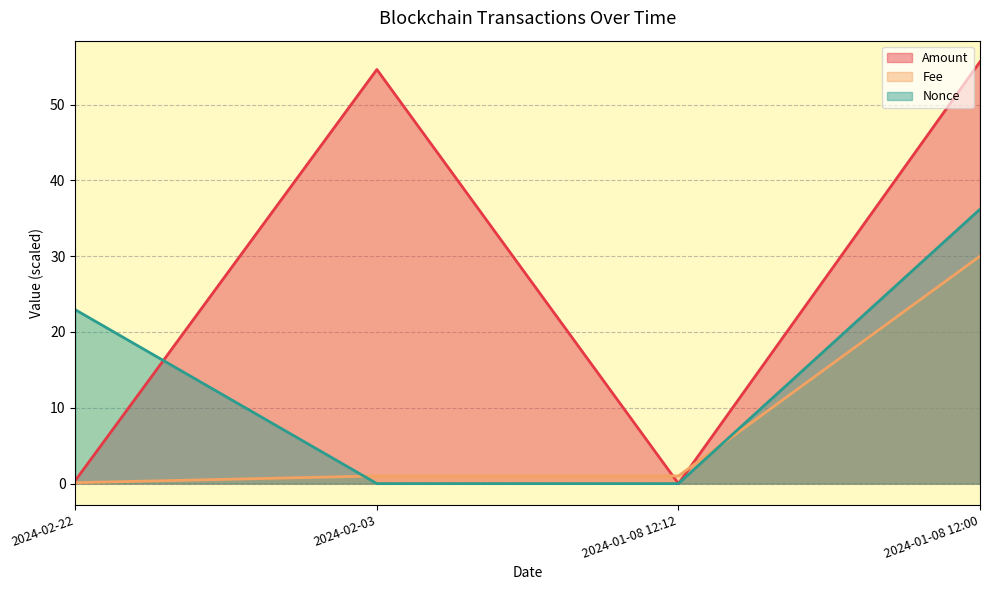

What is the spread (max minus min) of values at 2024-01-08 12:00?

25.6